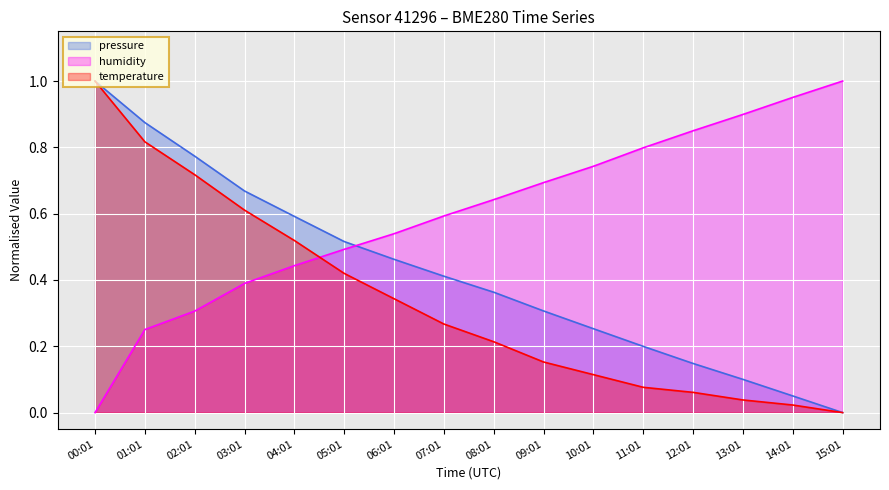

Rank the series by their average value, from highest to lowest.

humidity, pressure, temperature